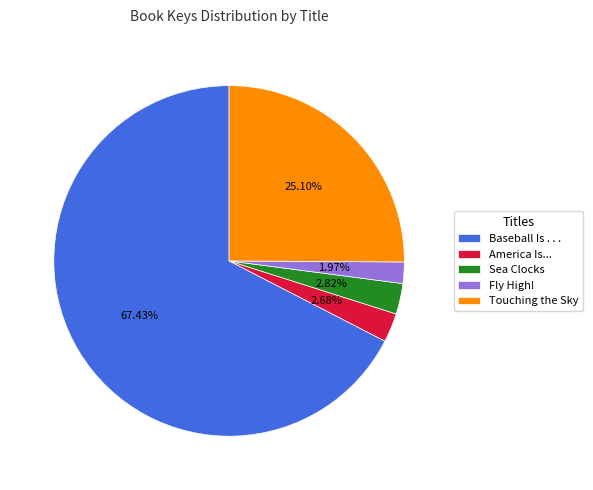

Which slice is the largest?

Baseball Is . . .